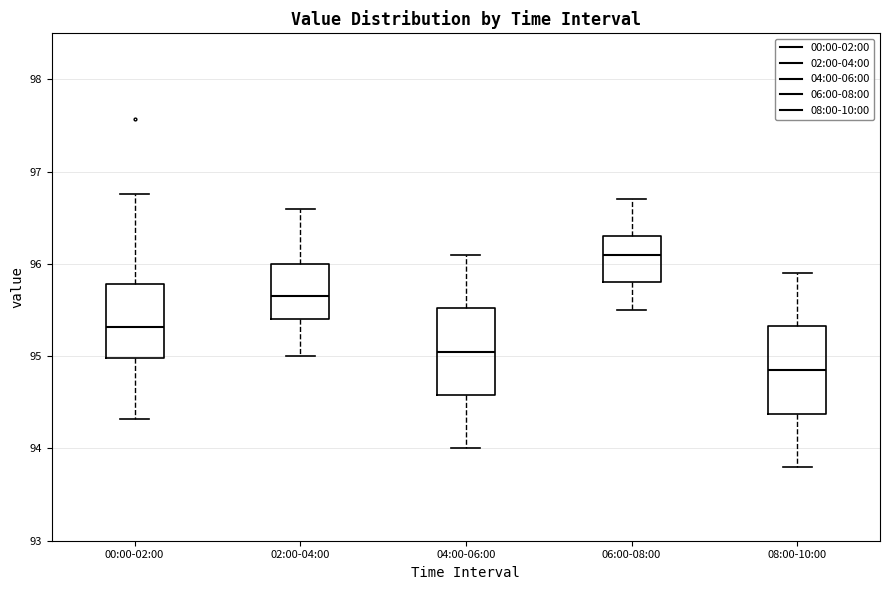

Reading left to right, read every box against the y-axis: the position of its median line, the range the box covers, and the ends of its whiskers. The values are not printed on the chart, so give them approximately, as read against the axis.

00:00-02:00: median 95.3, box 95.0 to 95.8, whiskers 94.3 to 96.8
02:00-04:00: median 95.7, box 95.4 to 96.0, whiskers 95.0 to 96.6
04:00-06:00: median 95.1, box 94.6 to 95.5, whiskers 94.0 to 96.1
06:00-08:00: median 96.1, box 95.8 to 96.3, whiskers 95.5 to 96.7
08:00-10:00: median 94.9, box 94.4 to 95.3, whiskers 93.8 to 95.9